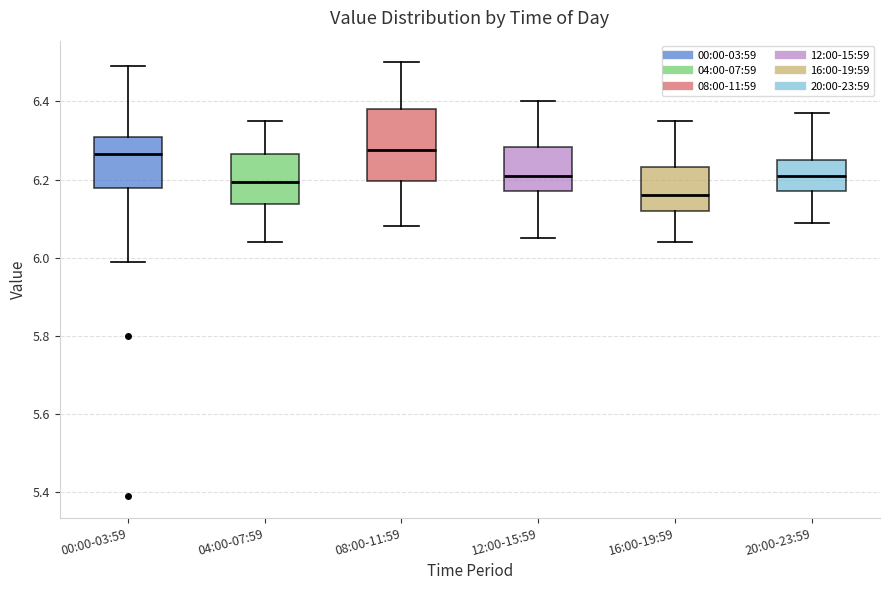

Where does the lower whisker of the box for 12:00-15:59 end on the y-axis? The values are not printed on the chart, so give them approximately, as read against the axis.

6.06